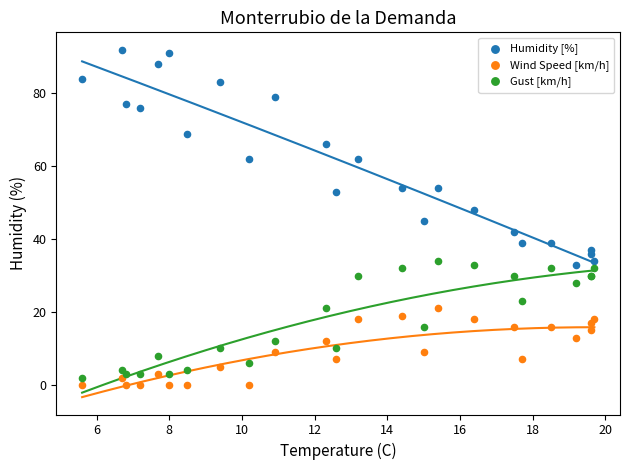

Which series has the widest spread of Y values?

Humidity [%]